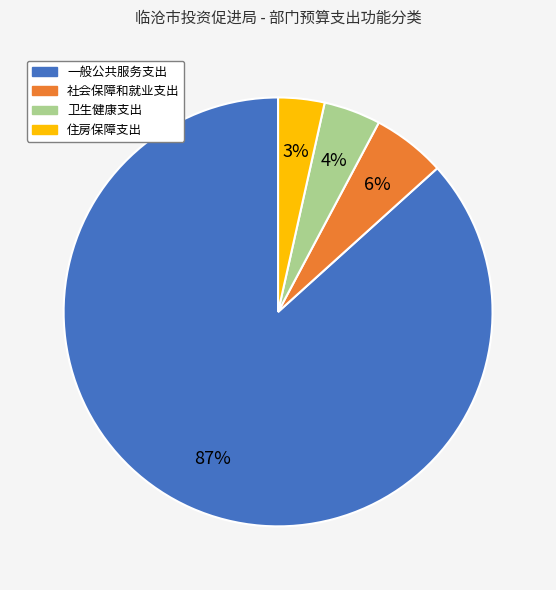

How many slices are in this pie chart?

4